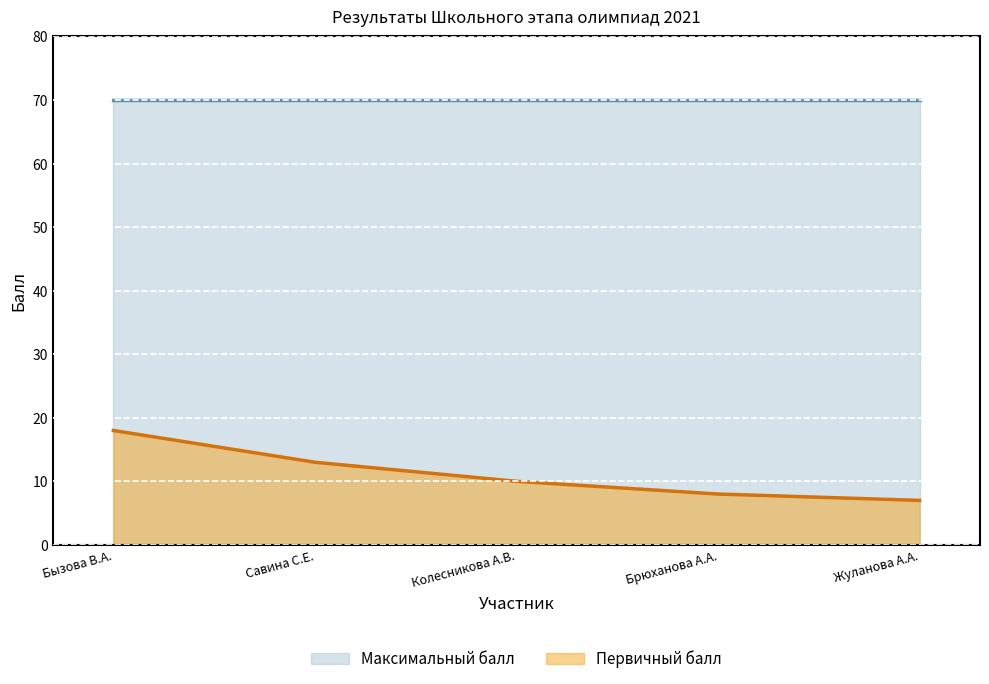

The Первичный балл (линия) series shows 7 at Жуланова А.А.. True or false?

True